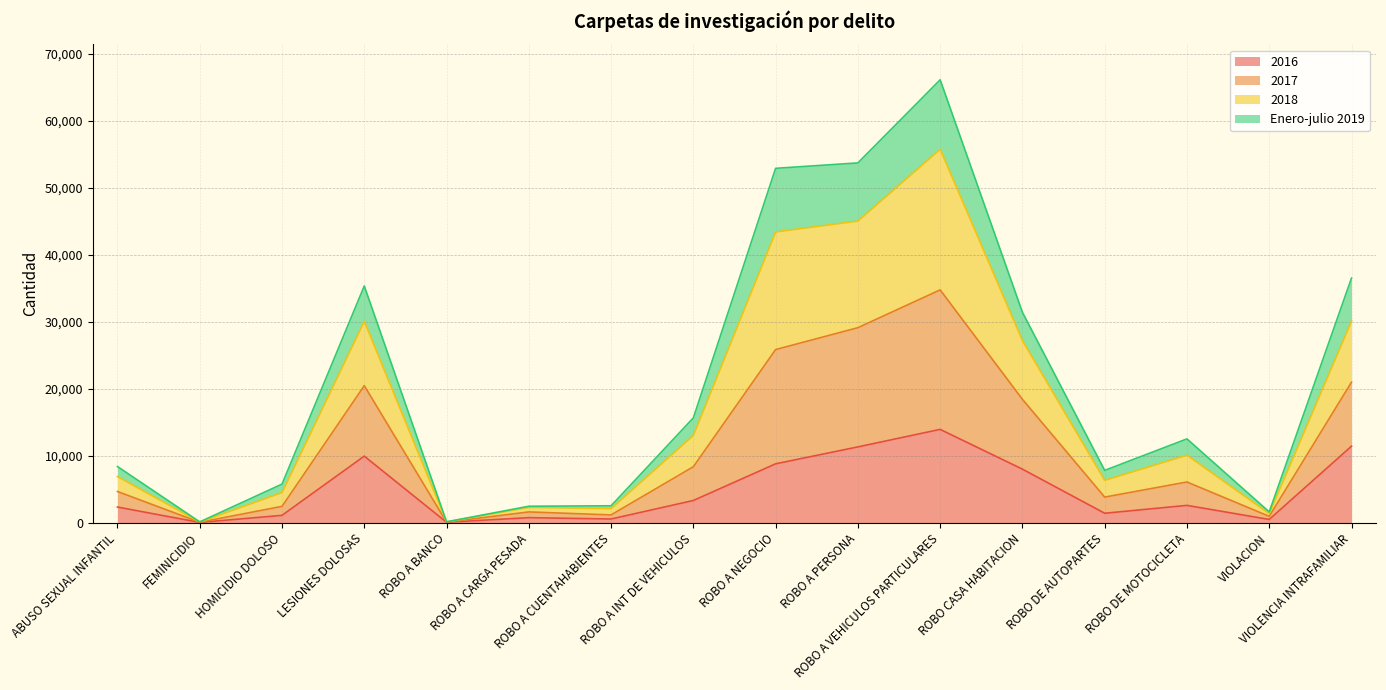

What are all the series names shown in the legend?

2016, 2017, 2018, Enero-julio 2019